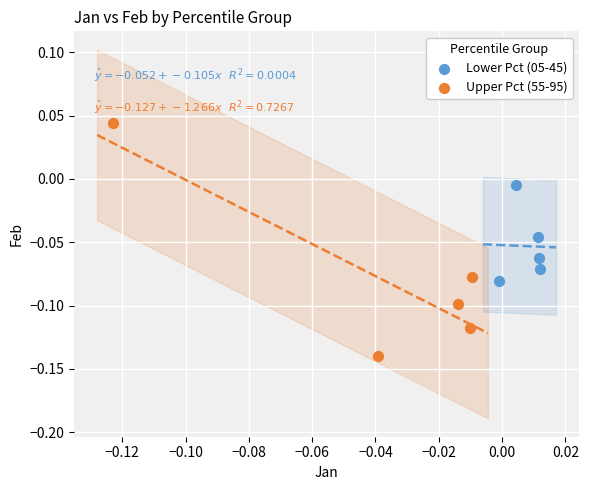

Which series has the largest Y range (max minus min)?

Upper Pct (55-95)